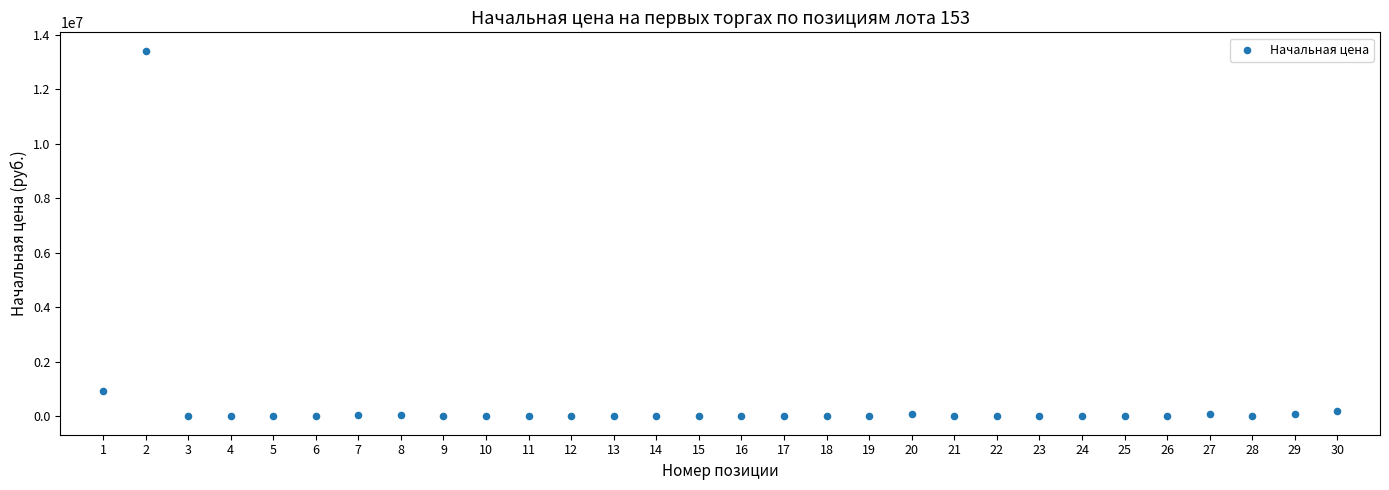

What is the range of X values (max minus min)?

29.0